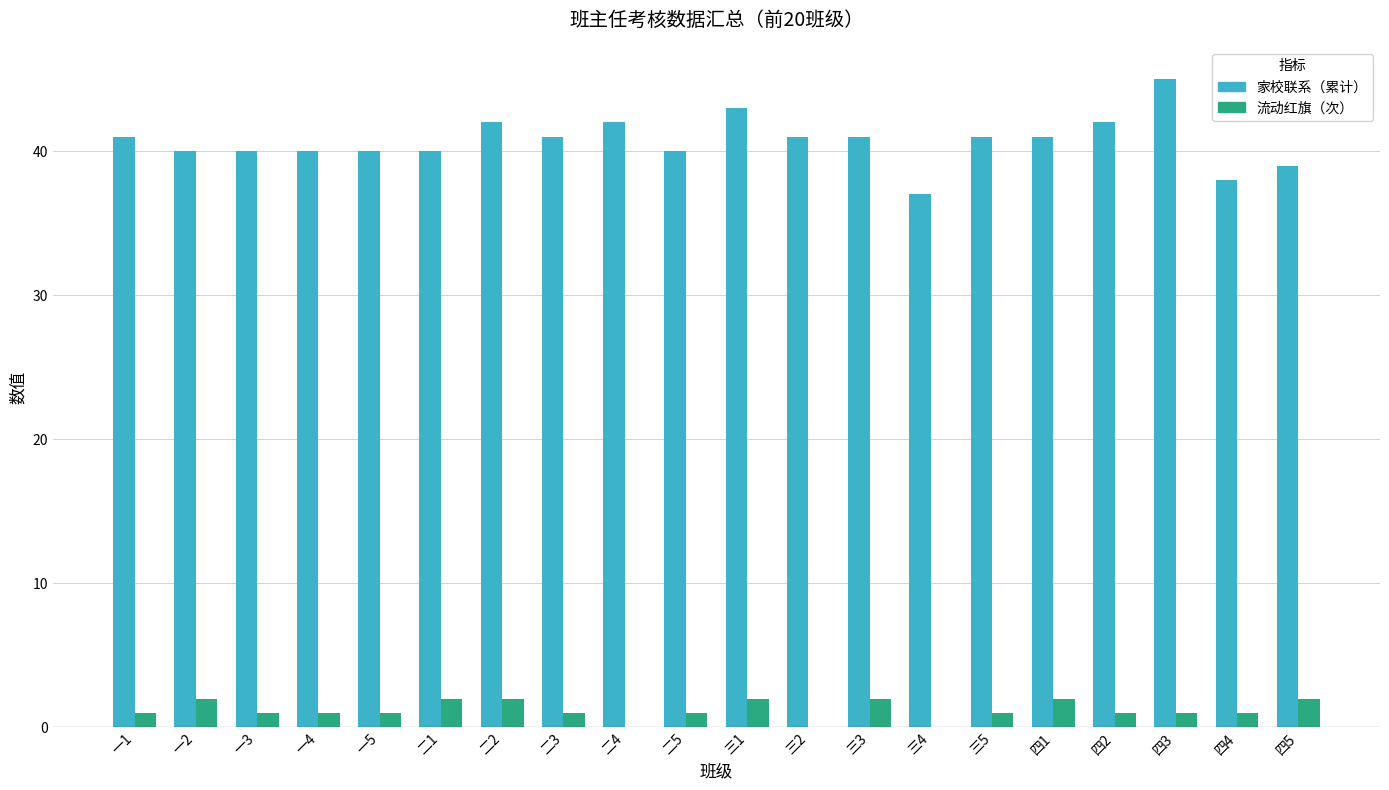

Which series has the largest total across all categories?

家校联系（累计）